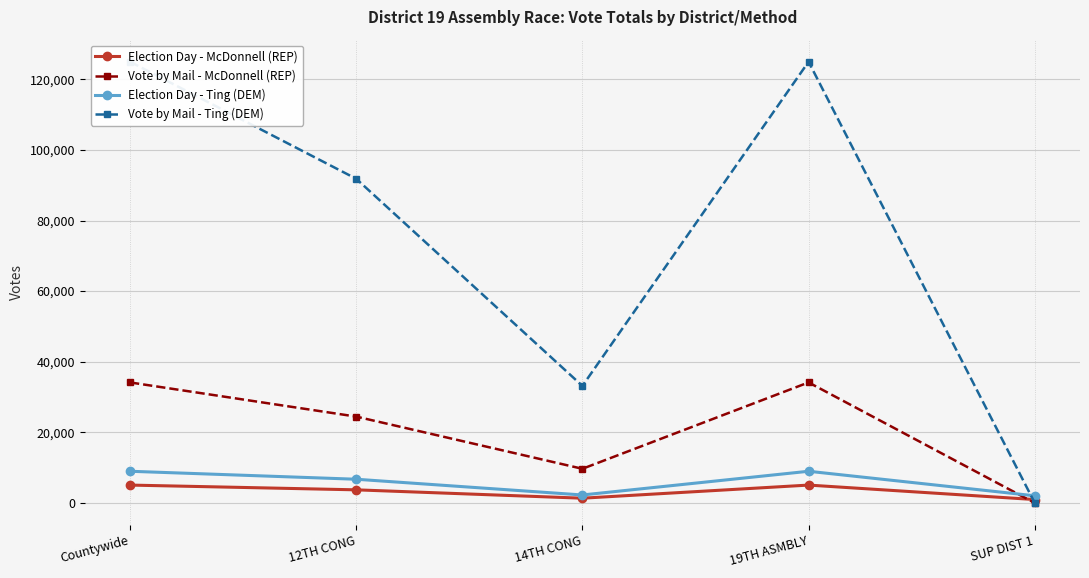

True or false: Election Day - Ting (DEM) and Election Day - McDonnell (REP) cross at least once.

False